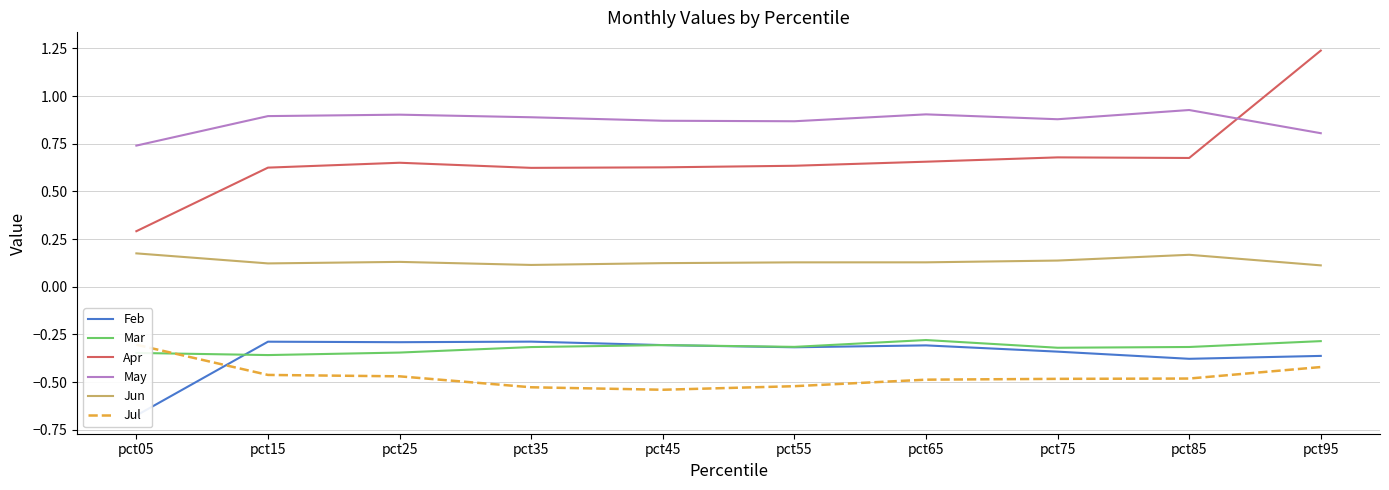

What is the lowest value of the Apr series?

0.3